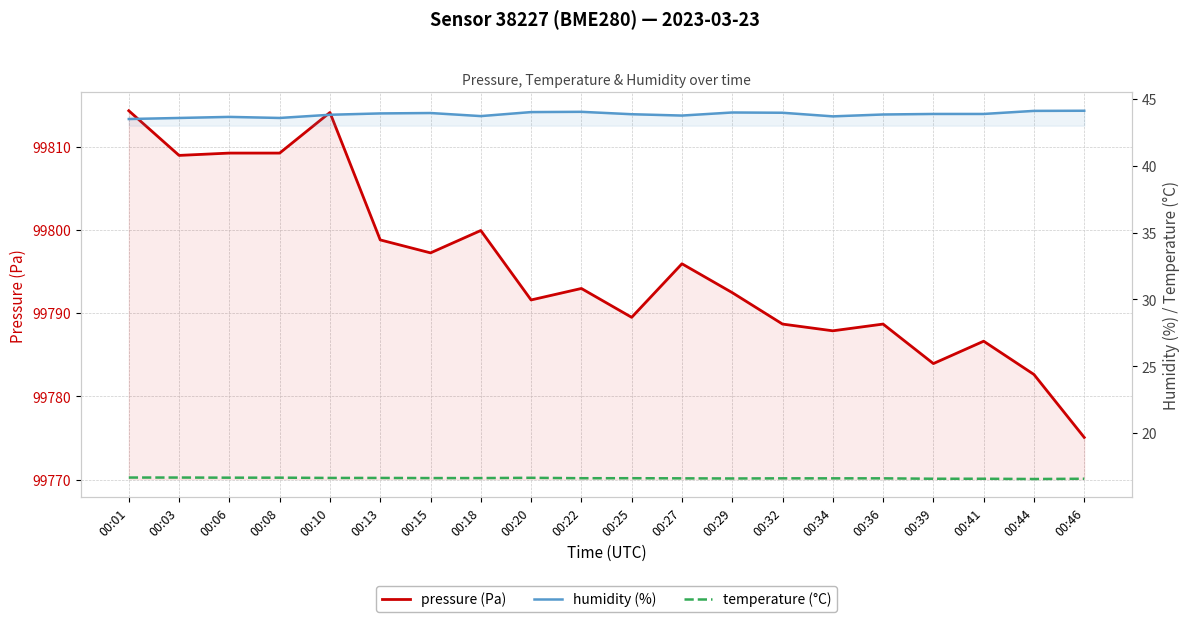

Between 00:18 and 00:25, which series saw the biggest shift?

pressure (Pa)